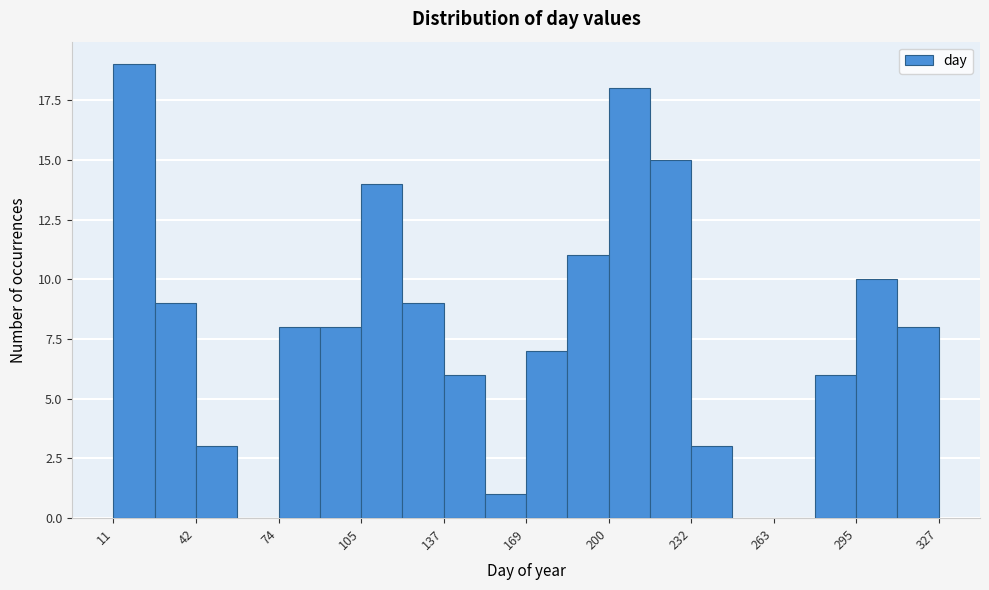

Around what value on the x-axis is the tallest bar? Give the approximate position of its centre, as read against the axis.

20